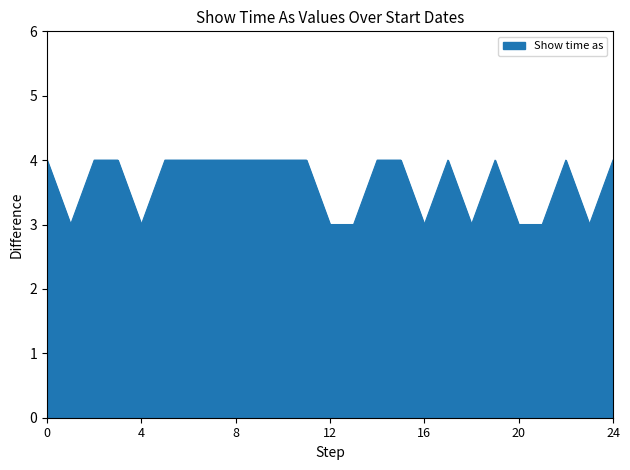

What is the maximum value shown in the chart?

4